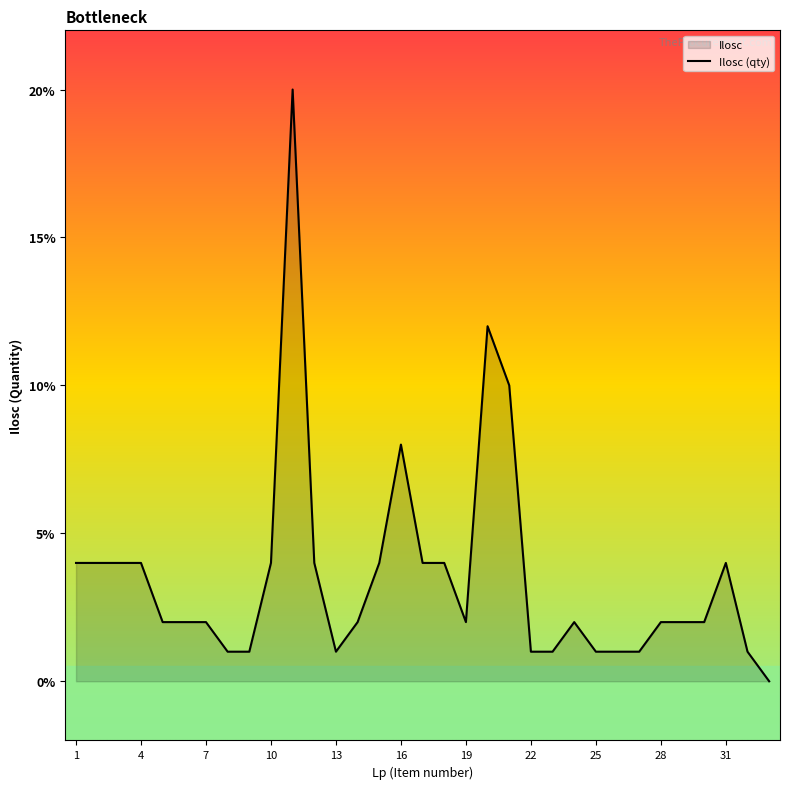

The chart shows a value of 1 at 32. True or false?

True